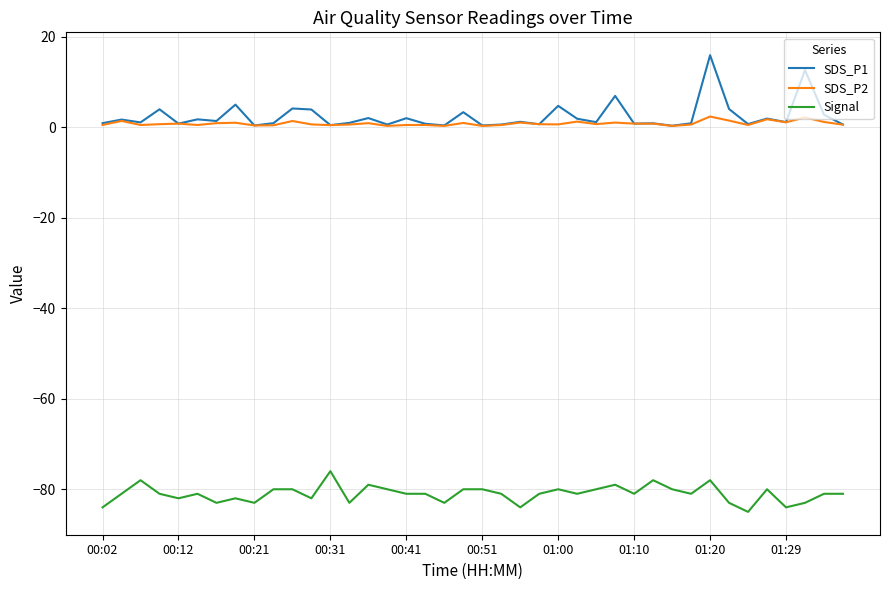

Which series has the largest range (max minus min)?

SDS_P1